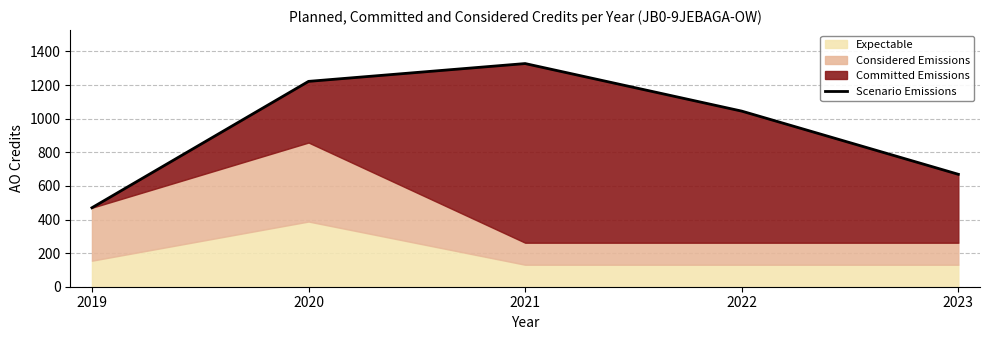

Where does the data first go above 1045?

2020